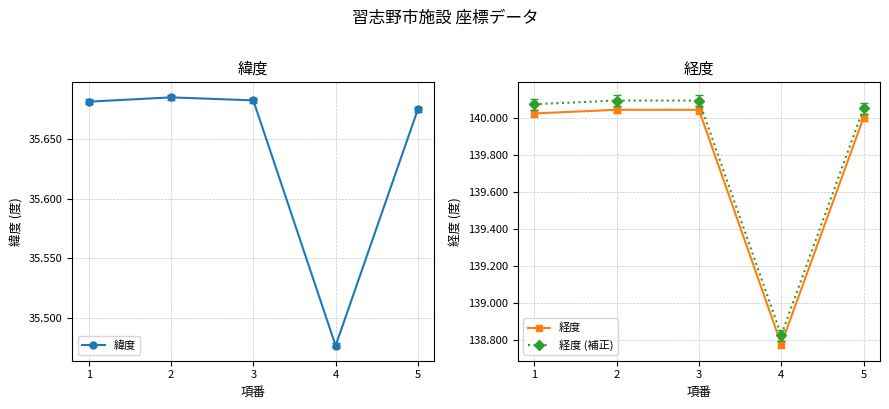

What is the average value of the 経度 (補正) series?

139.8